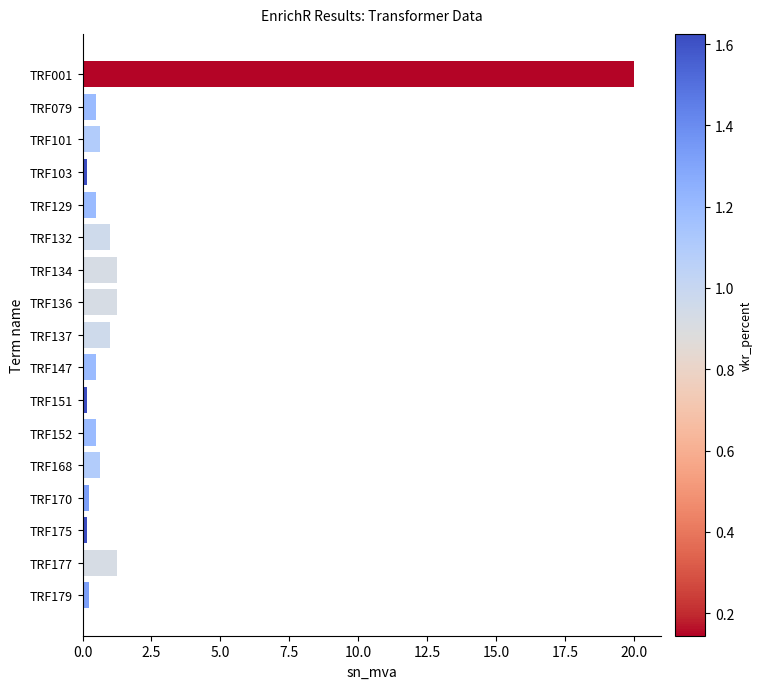

The chart shows a value of 0.2 at TRF170. True or false?

True